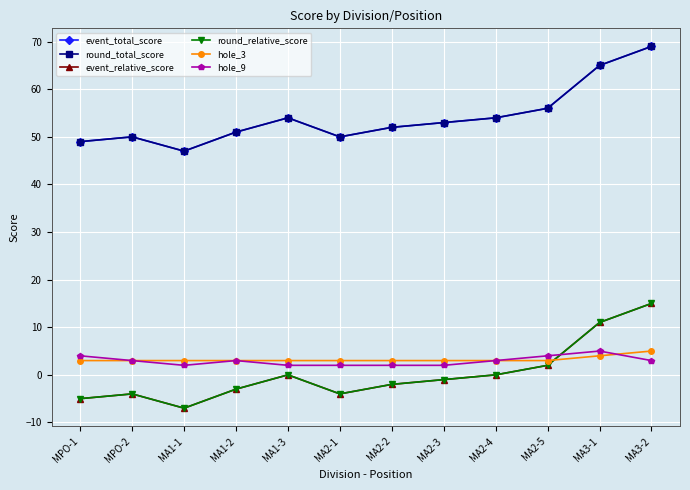

True or false: hole_3 has more than 0 interior local peaks.

False